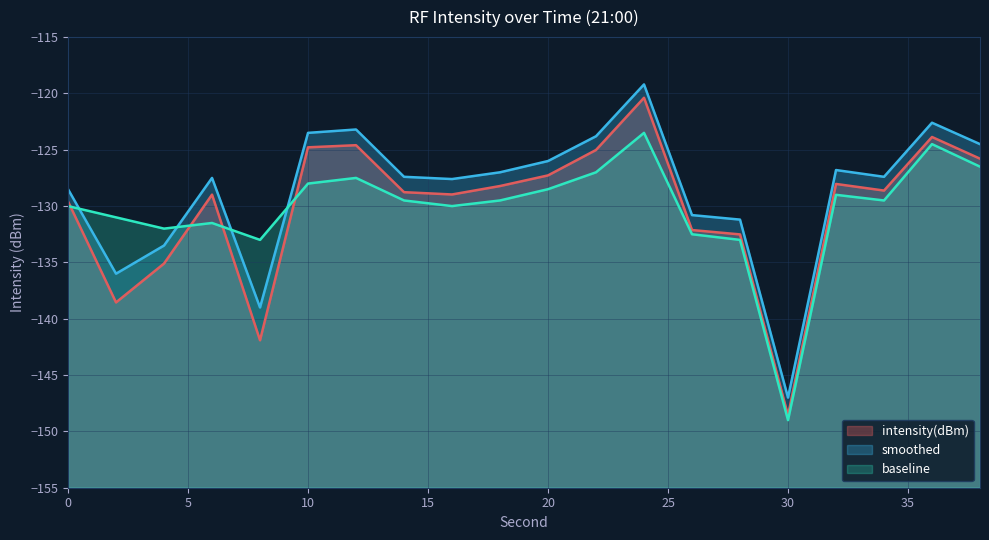

Does the chart display data point markers on the line(s)?

No